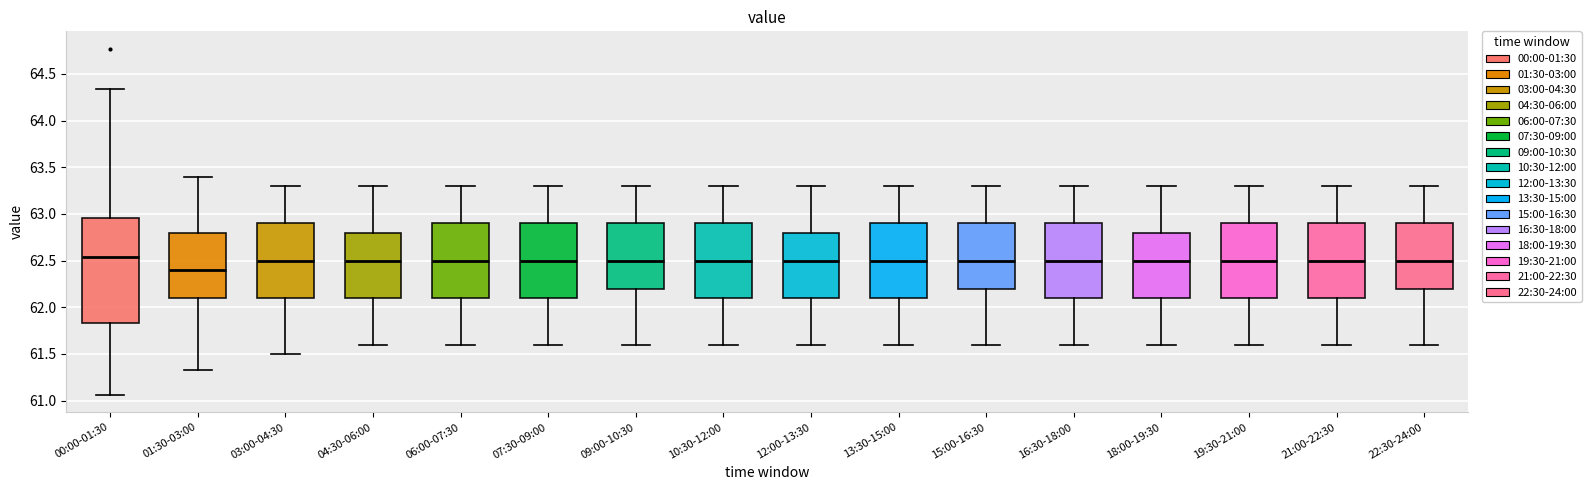

Reading left to right, transcribe this box plot: for each box, give where its median line is, the range the box spans, and where its two whiskers end, as read against the y-axis. The values are not printed on the chart, so give them approximately, as read against the axis.

00:00-01:30: median 62.55, box 61.85 to 62.95, whiskers 61.05 to 64.35
01:30-03:00: median 62.40, box 62.10 to 62.80, whiskers 61.35 to 63.40
03:00-04:30: median 62.50, box 62.10 to 62.90, whiskers 61.50 to 63.30
04:30-06:00: median 62.50, box 62.10 to 62.80, whiskers 61.60 to 63.30
06:00-07:30: median 62.50, box 62.10 to 62.90, whiskers 61.60 to 63.30
07:30-09:00: median 62.50, box 62.10 to 62.90, whiskers 61.60 to 63.30
09:00-10:30: median 62.50, box 62.20 to 62.90, whiskers 61.60 to 63.30
10:30-12:00: median 62.50, box 62.10 to 62.90, whiskers 61.60 to 63.30
12:00-13:30: median 62.50, box 62.10 to 62.80, whiskers 61.60 to 63.30
13:30-15:00: median 62.50, box 62.10 to 62.90, whiskers 61.60 to 63.30
15:00-16:30: median 62.50, box 62.20 to 62.90, whiskers 61.60 to 63.30
16:30-18:00: median 62.50, box 62.10 to 62.90, whiskers 61.60 to 63.30
18:00-19:30: median 62.50, box 62.10 to 62.80, whiskers 61.60 to 63.30
19:30-21:00: median 62.50, box 62.10 to 62.90, whiskers 61.60 to 63.30
21:00-22:30: median 62.50, box 62.10 to 62.90, whiskers 61.60 to 63.30
22:30-24:00: median 62.50, box 62.20 to 62.90, whiskers 61.60 to 63.30